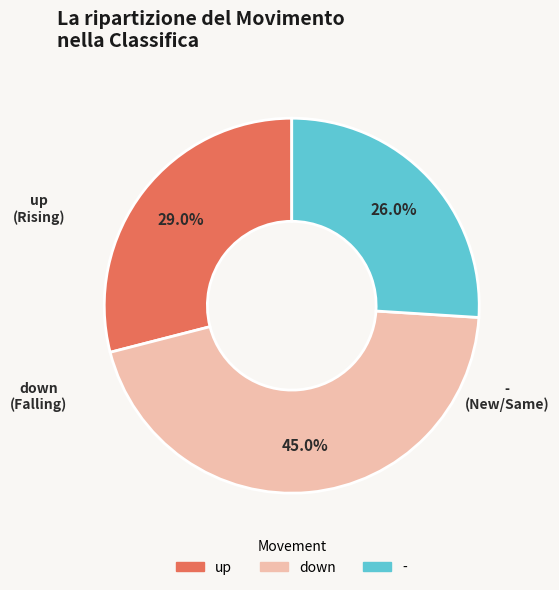

To the nearest percent, what is the average slice percentage?

33%